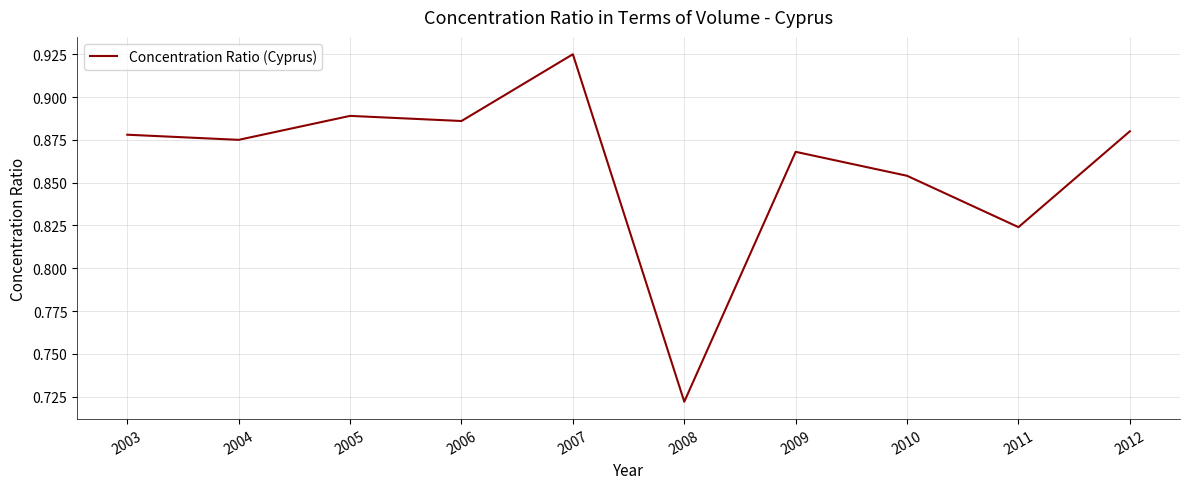

How many lines are shown in the chart?

1